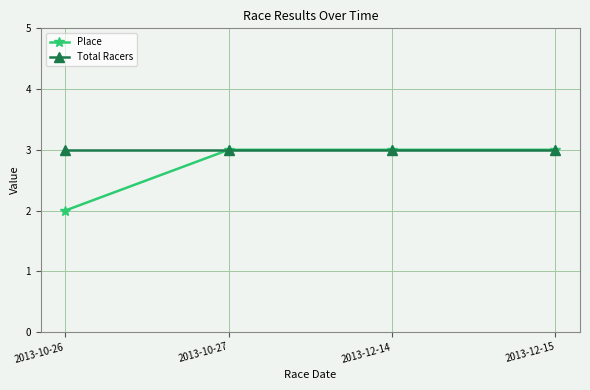

What is the highest value of the Place series?

3